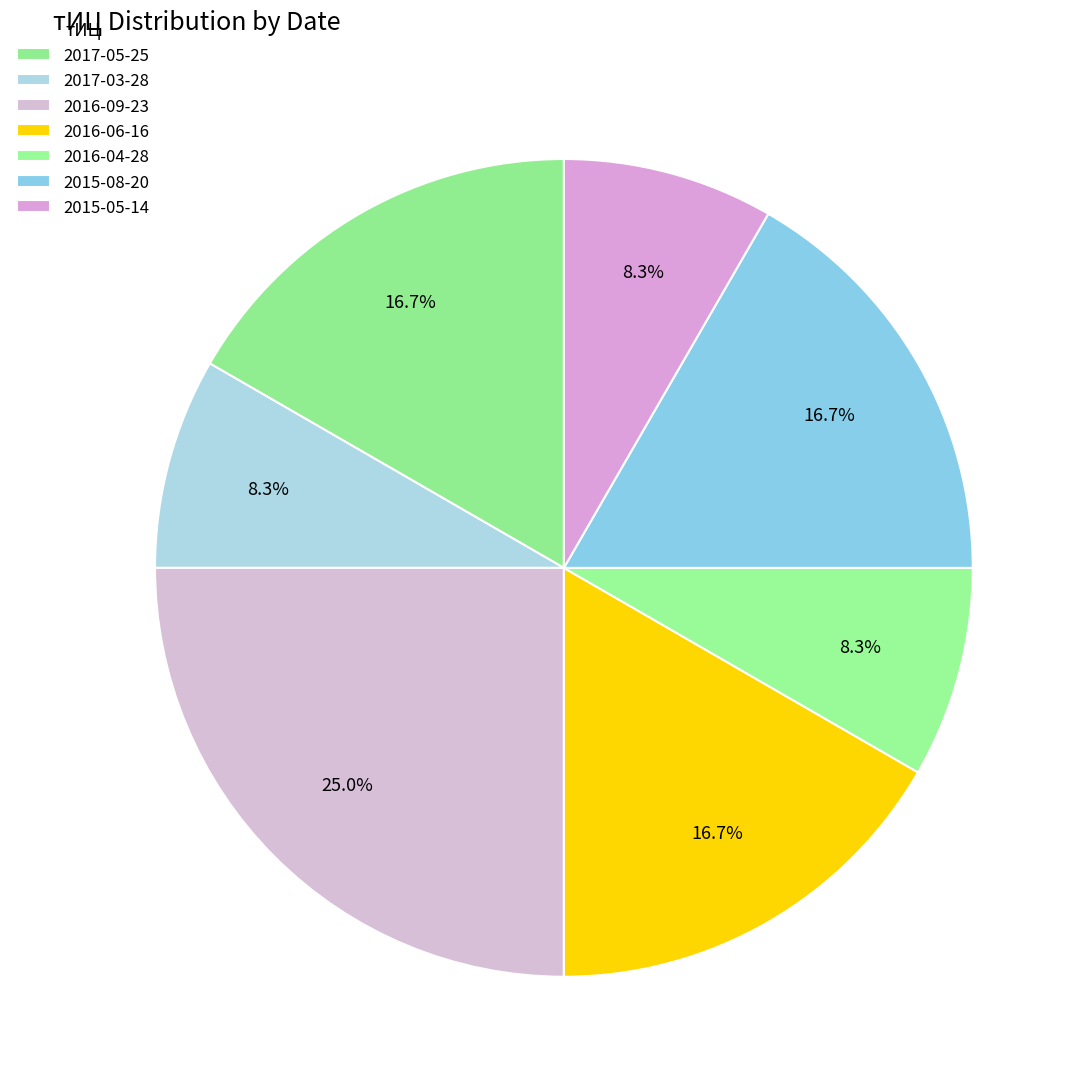

Does any single category account for the majority?

No